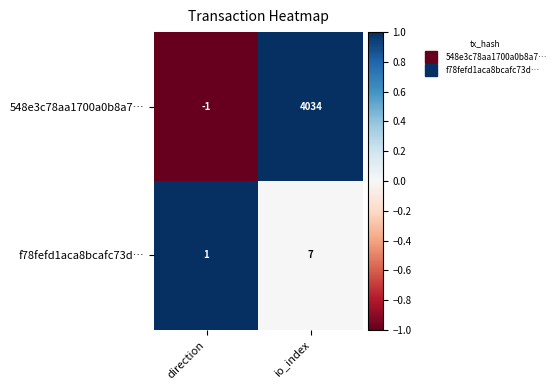

The 548e3c78aa1700a0b8a7… series shows 6891 at io_index. True or false?

False